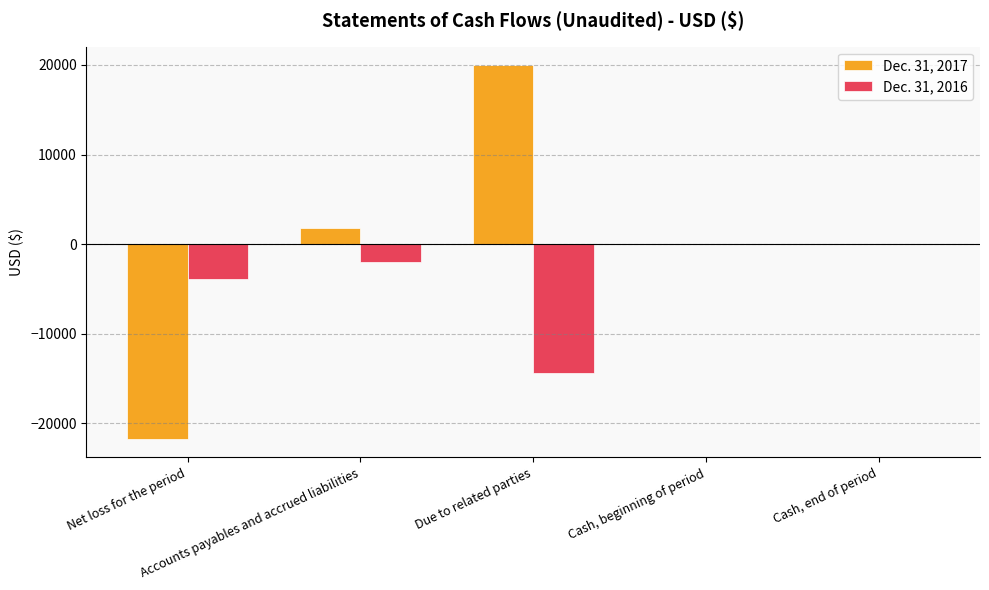

Which series has the largest total across all categories?

Dec. 31, 2017